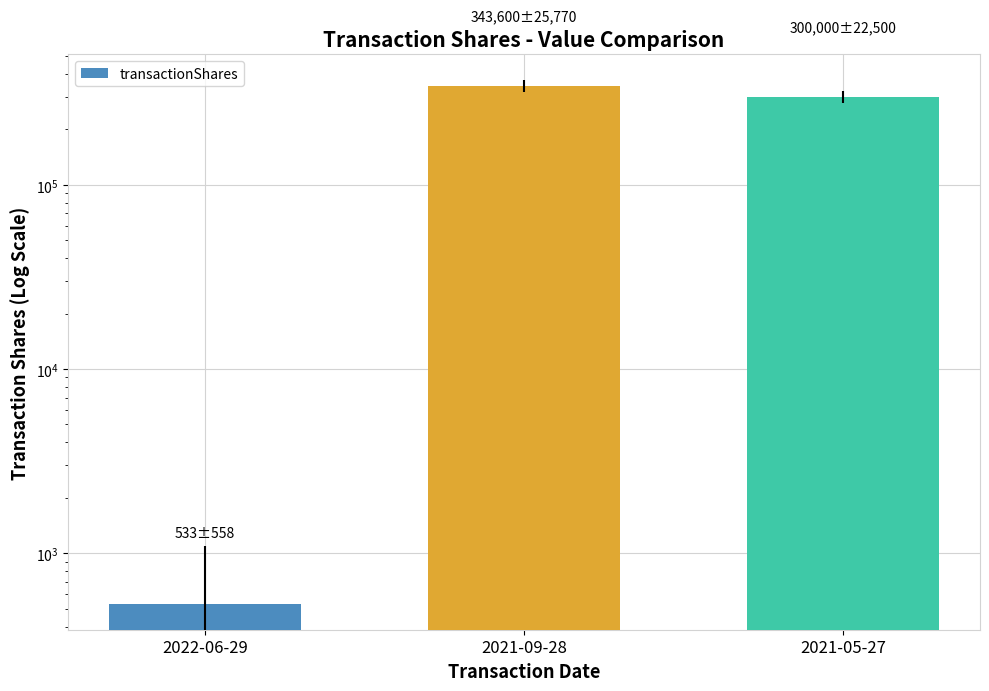

What is the label of the 3rd bar from the right?

2022-06-29